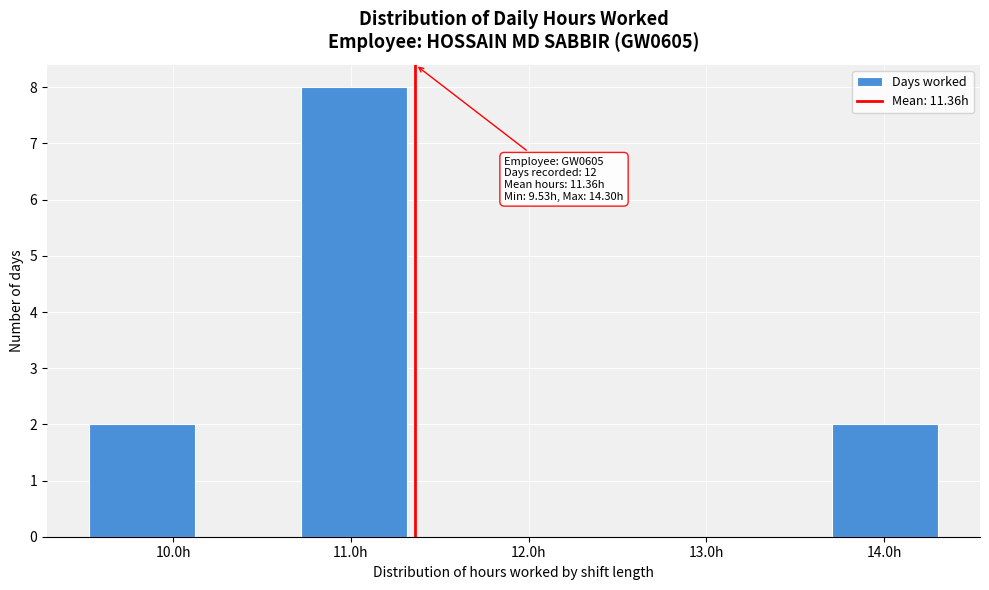

Over which range of the x-axis is the bar tallest?

10.7 to 11.3